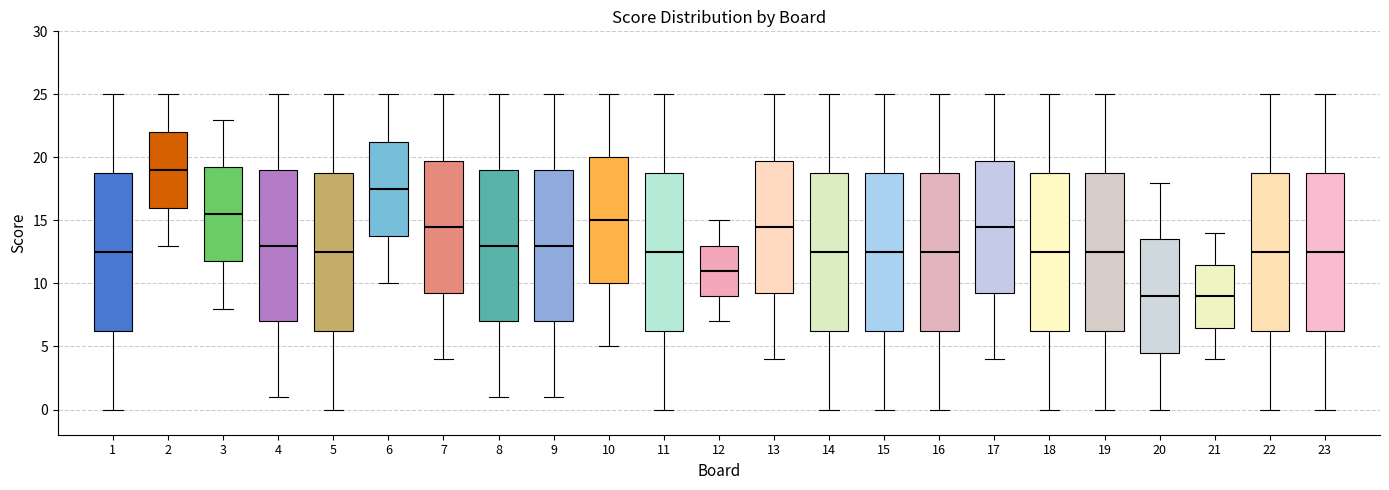

Which box has the highest median line?

2